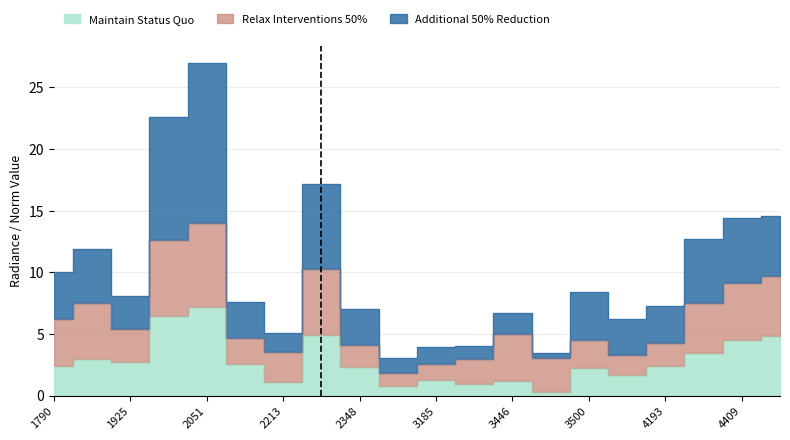

At which category is the sum across all series the highest?

2051